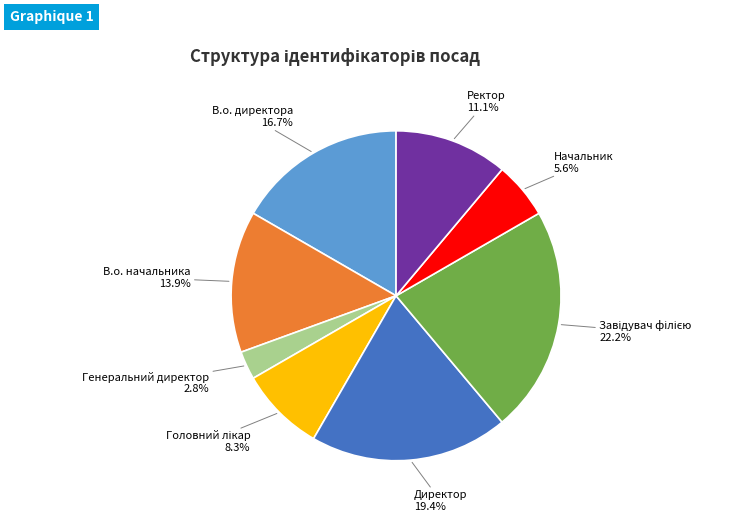

To the nearest percent, what is the difference between the largest and smallest slice percentages?

19%